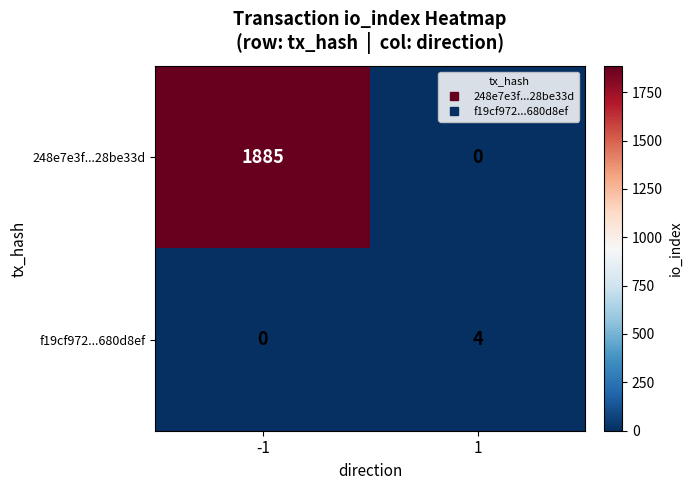

What is the difference between the maximum and minimum values in the f19cf972...680d8ef series?

4